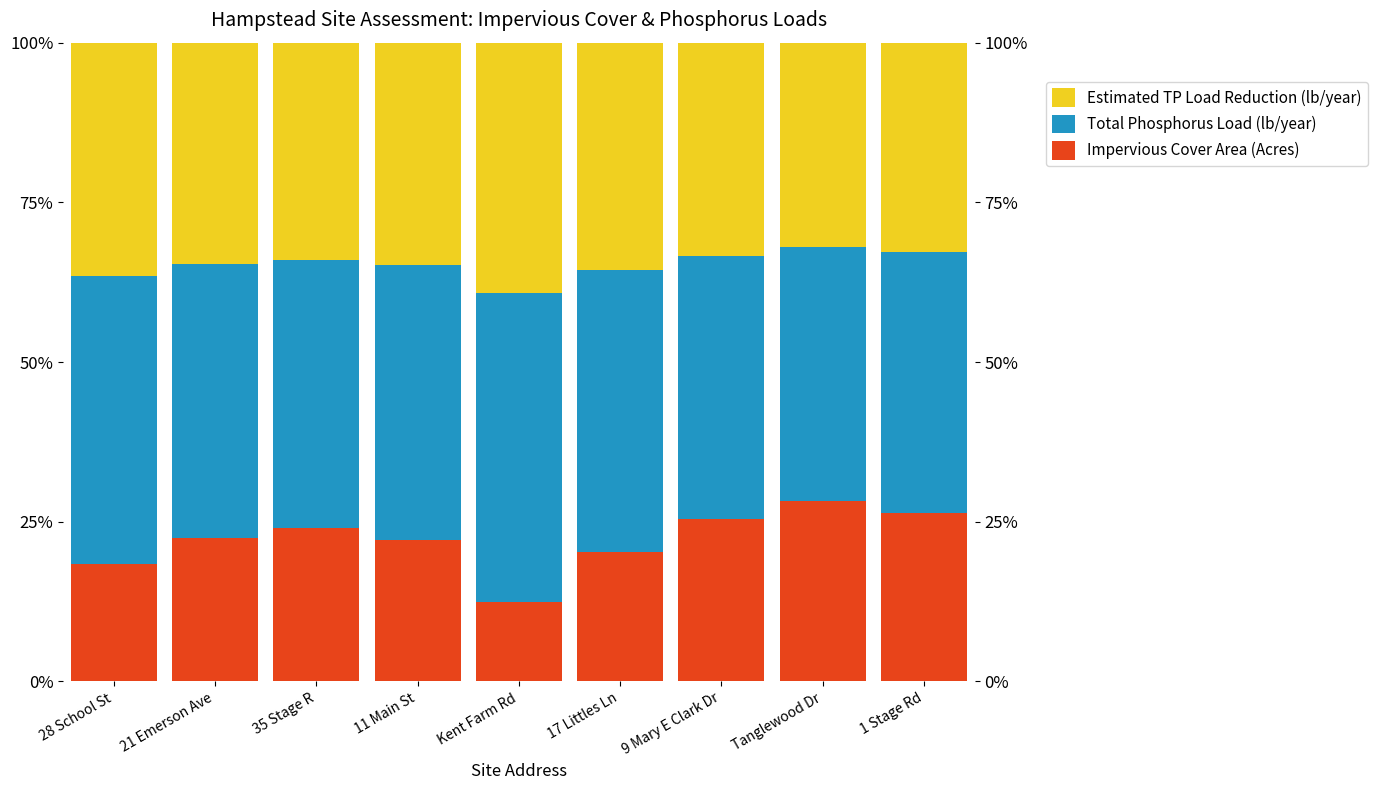

What position from the left is Tanglewood Dr?

8